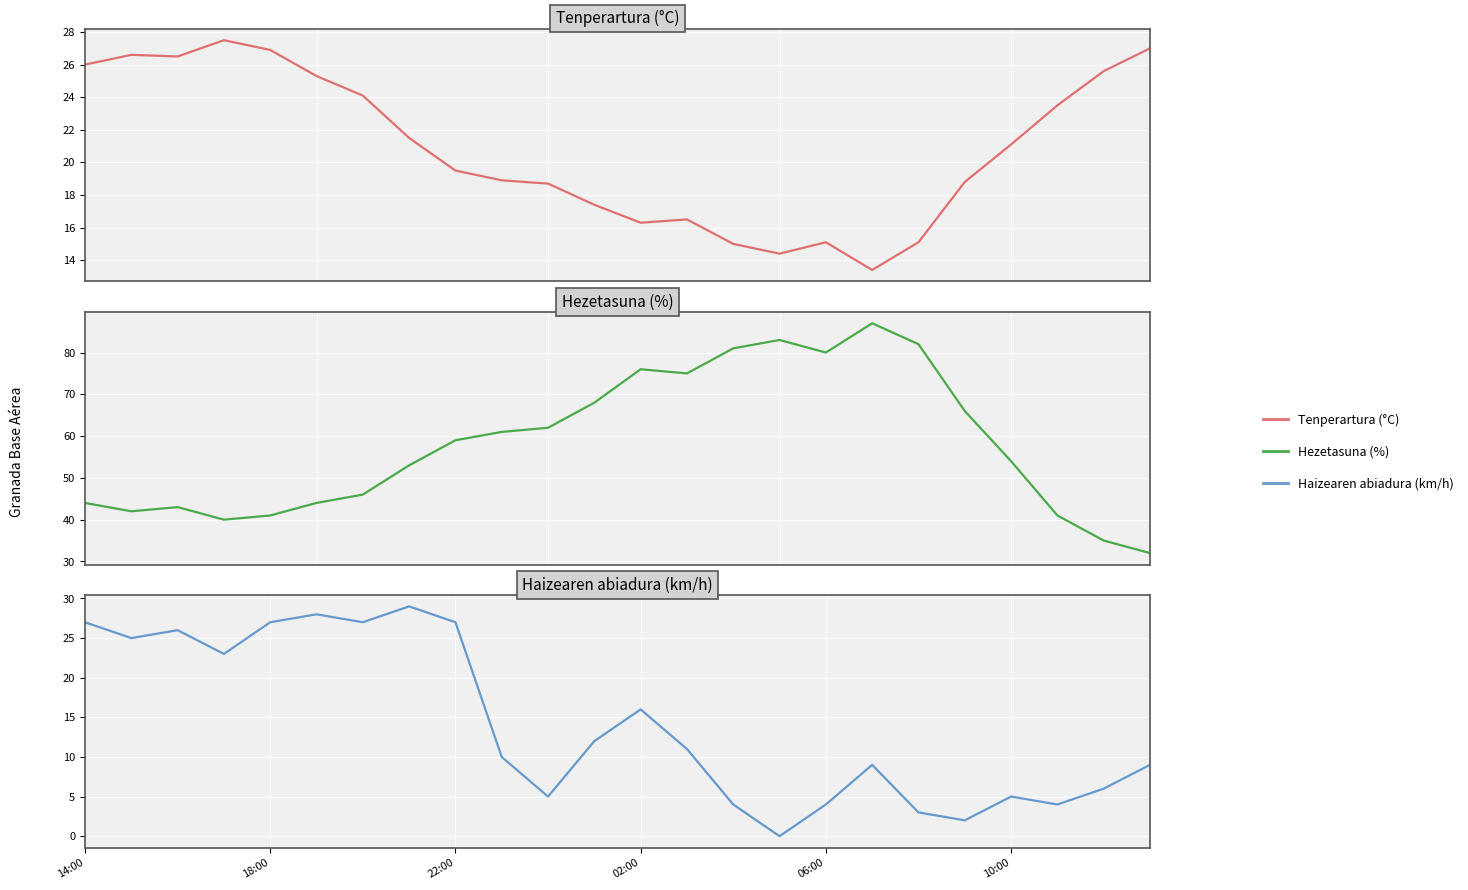

How many data points does each series have?

24